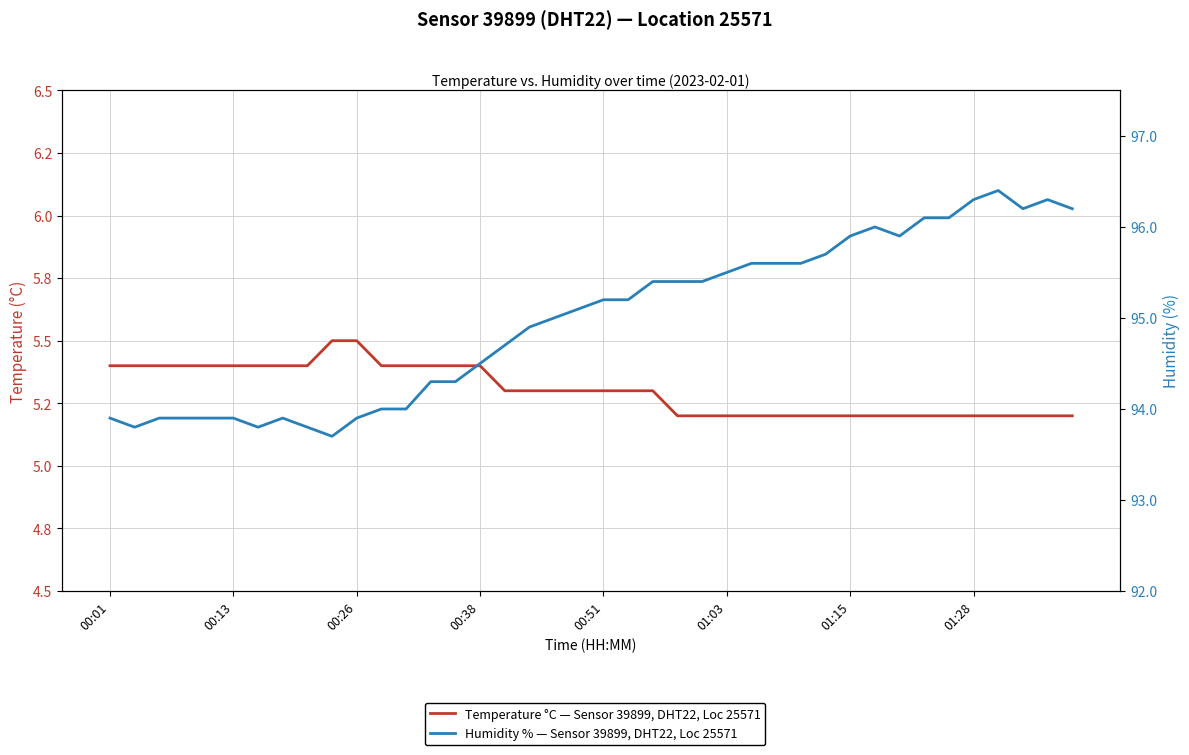

True or false: Humidity % — Sensor 39899, DHT22, Loc 25571 and Temperature °C — Sensor 39899, DHT22, Loc 25571 cross at least once.

False